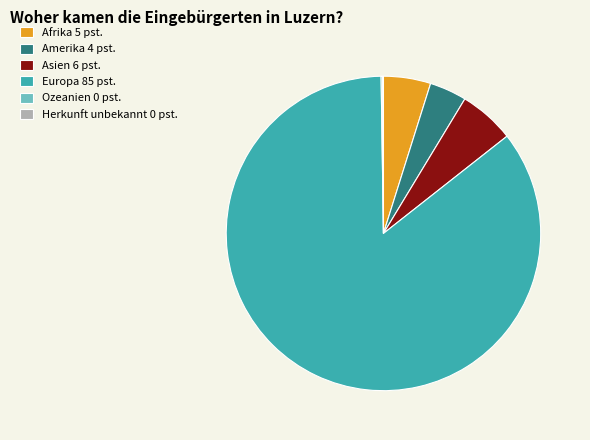

Is it true that Asien 6 pst. is 1% of the pie?

False